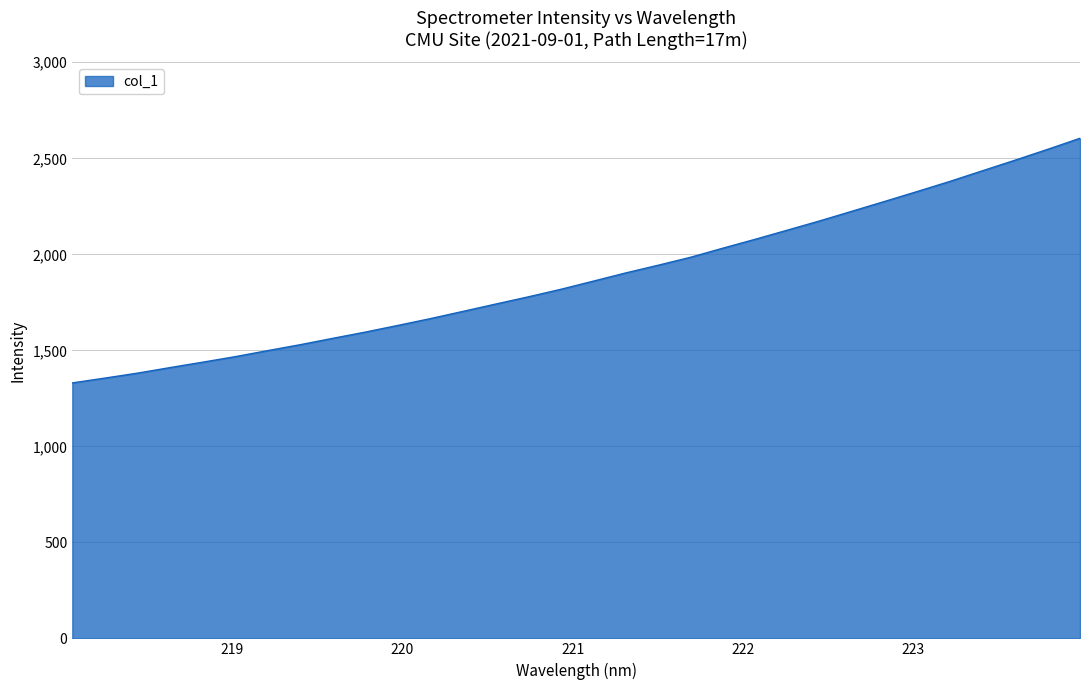

Reading right to left, extract all data points from this chart.

2604.3	2546.5	2490.2	2435.3	2380.1	2327.7	2276.2	2225.4	2174.8	2126.4	2078.4	2031.8	1984.1	1942.7	1902.5	1859.5	1817.1	1777.9	1740.4	1702.5	1664.9	1629.5	1594.8	1562.3	1529.2	1498.3	1466.9	1438.1	1410.0	1381.1	1355.4	1330.3